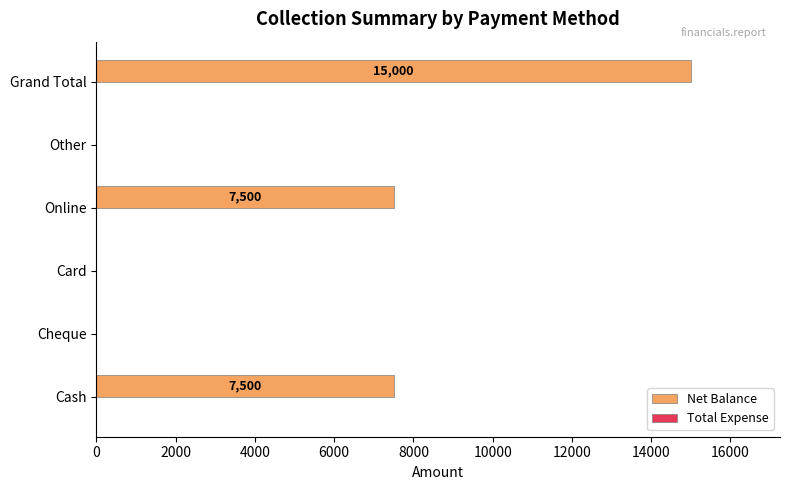

Are the bars grouped side by side (vs. stacked)?

No